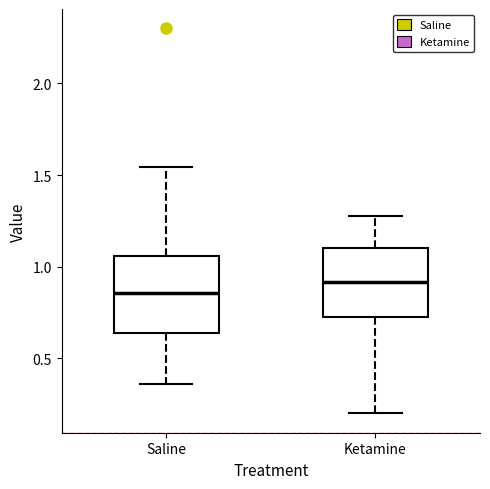

Reading left to right, read every box against the y-axis: the position of its median line, the range the box covers, and the ends of its whiskers. The values are not printed on the chart, so give them approximately, as read against the axis.

Saline: median 0.85, box 0.65 to 1.05, whiskers 0.35 to 1.55
Ketamine: median 0.90, box 0.75 to 1.10, whiskers 0.20 to 1.30